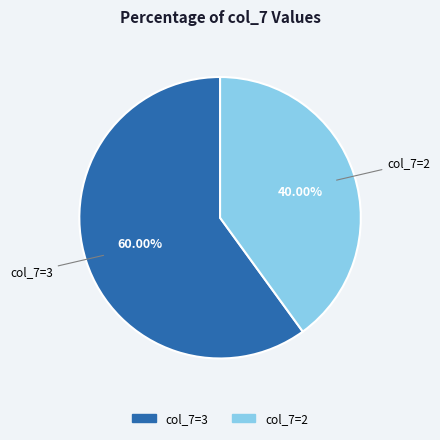

Is there any slice that represents more than half of the pie?

Yes